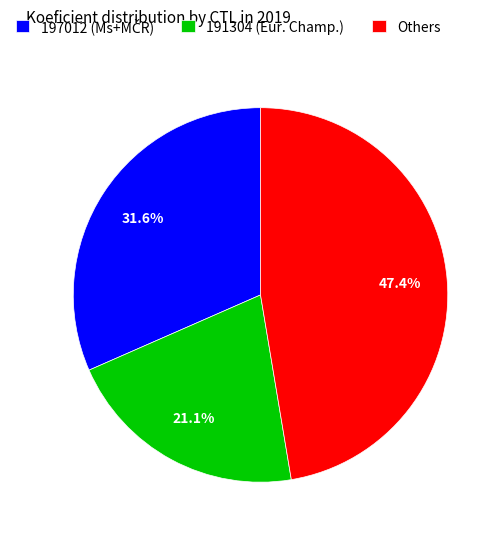

Combined, what portion of the pie is Others and 191304 (Eur. Champ.)?

68.4%